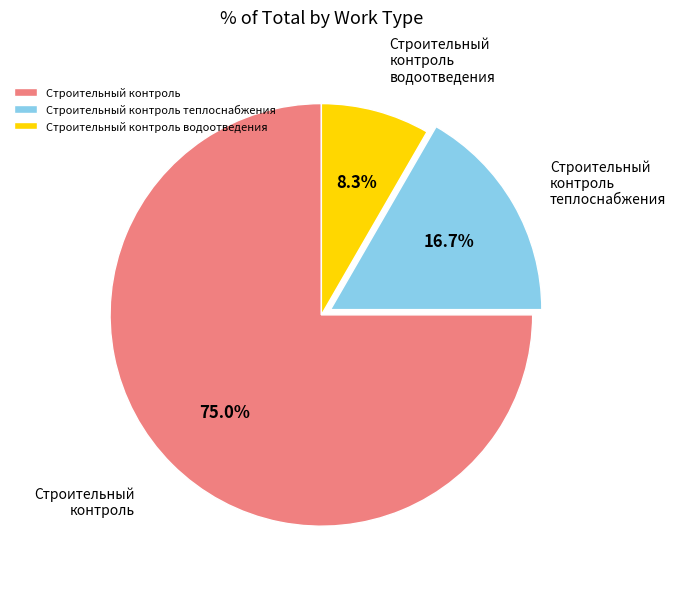

Is there any slice that represents more than half of the pie?

Yes